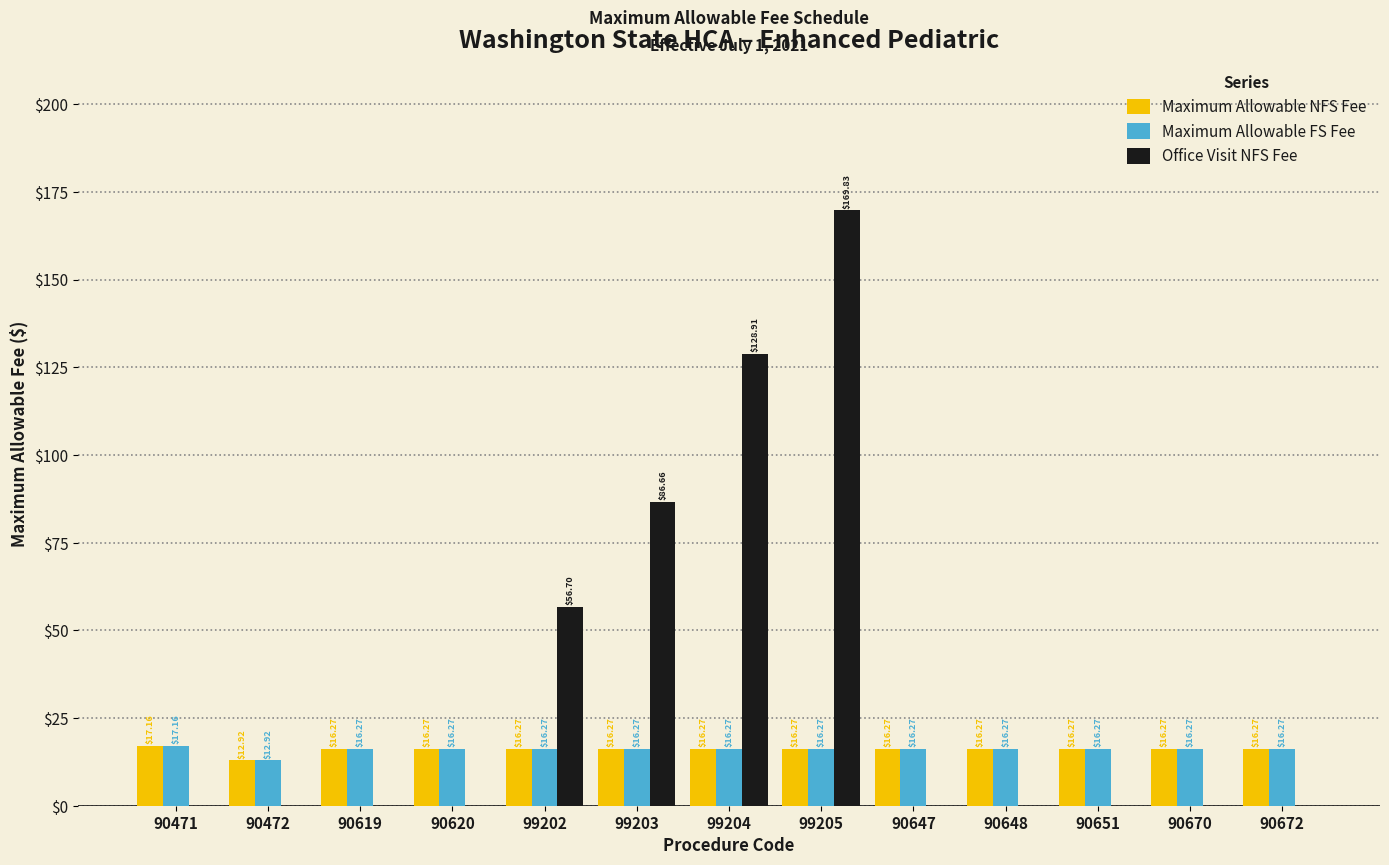

Reading right to left, list all the values displayed in this chart.

Maximum Allowable NFS Fee: 90672=16.3	90670=16.3	90651=16.3	90648=16.3	90647=16.3	99205=16.3	99204=16.3	99203=16.3	99202=16.3	90620=16.3	90619=16.3	90472=12.9	90471=17.2
Maximum Allowable FS Fee: 90672=16.3	90670=16.3	90651=16.3	90648=16.3	90647=16.3	99205=16.3	99204=16.3	99203=16.3	99202=16.3	90620=16.3	90619=16.3	90472=12.9	90471=17.2
Office Visit NFS Fee: 90672=0.0	90670=0.0	90651=0.0	90648=0.0	90647=0.0	99205=169.8	99204=128.9	99203=86.7	99202=56.7	90620=0.0	90619=0.0	90472=0.0	90471=0.0